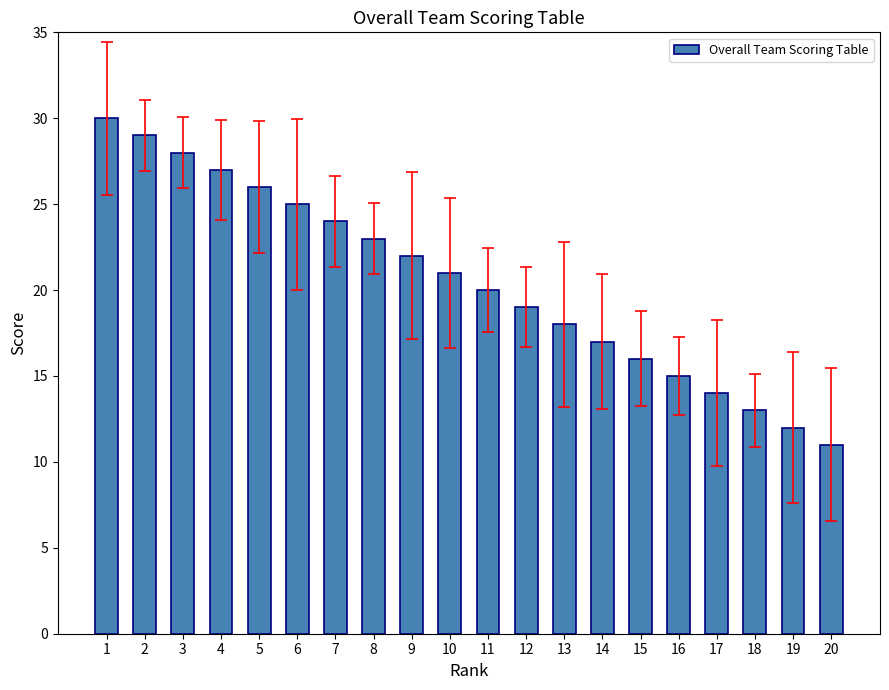

True or false: the data shows 11 at 20.

True